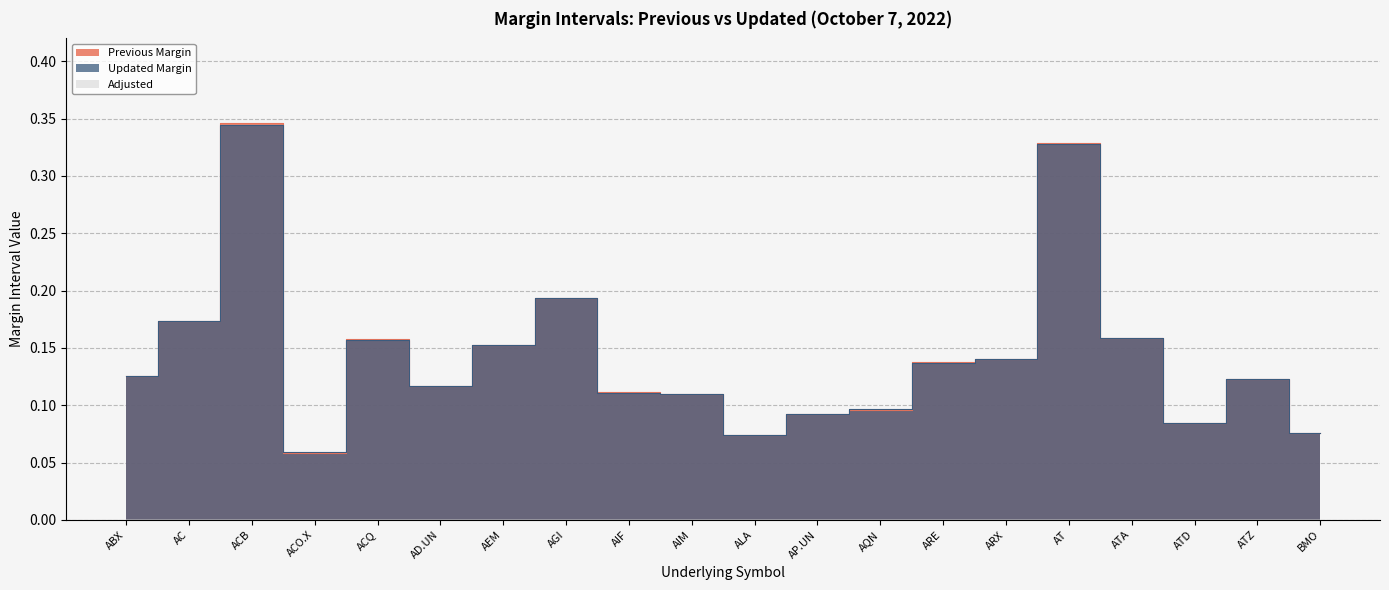

True or false: Previous Margin has a value of 0.2 at AEM.

False